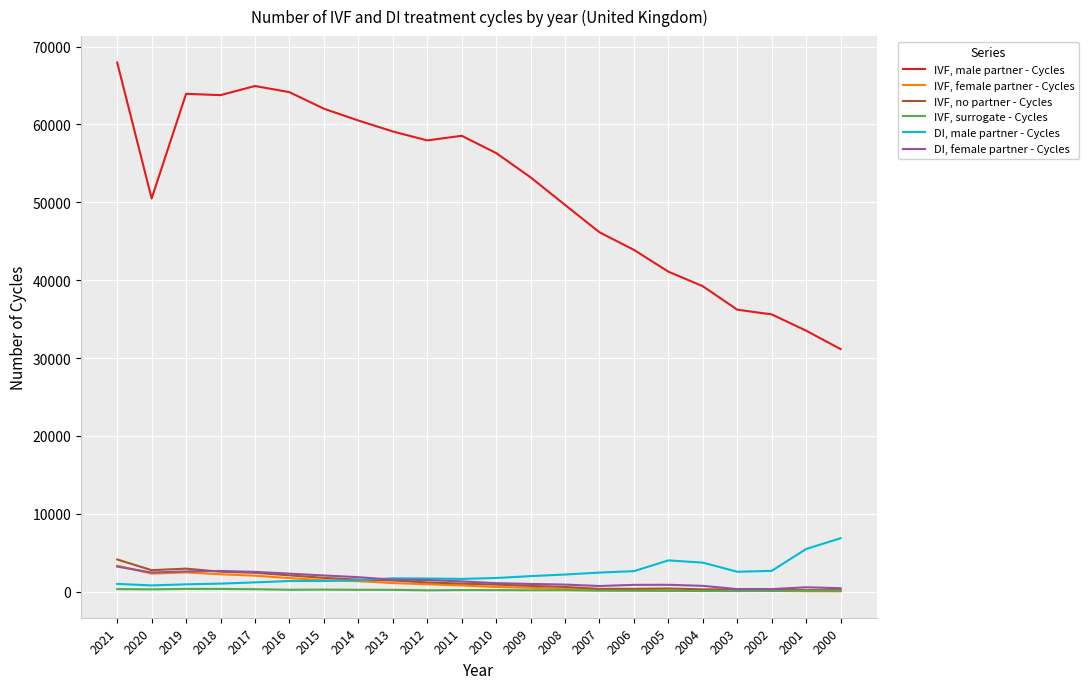

Which series has the largest total across all categories?

IVF, male partner - Cycles